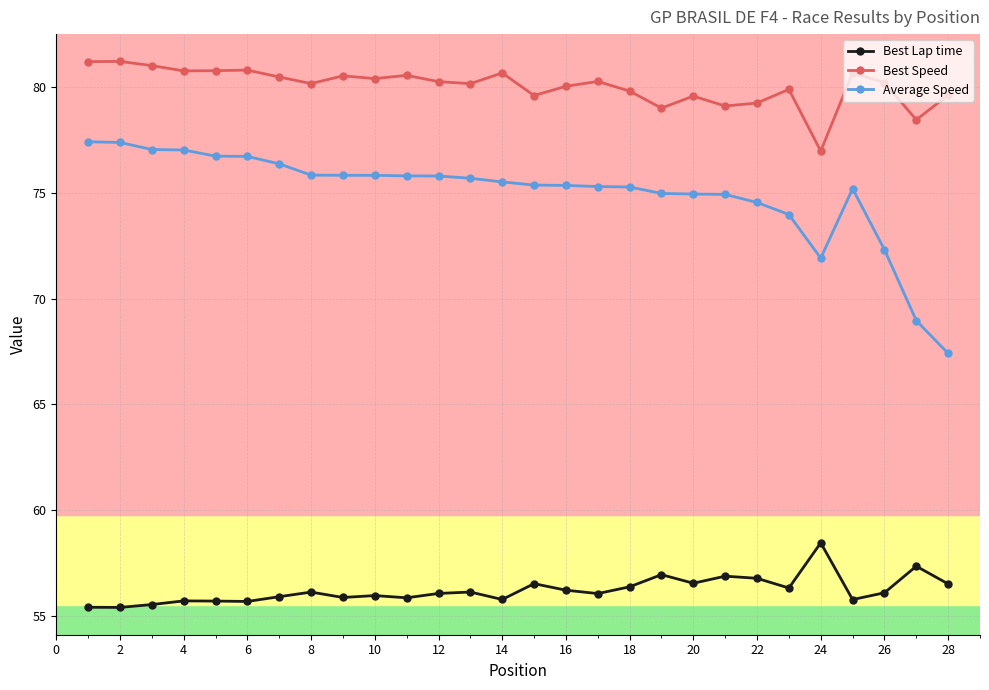

List the series in order of their peak value, lowest first.

Best Lap time, Average Speed, Best Speed